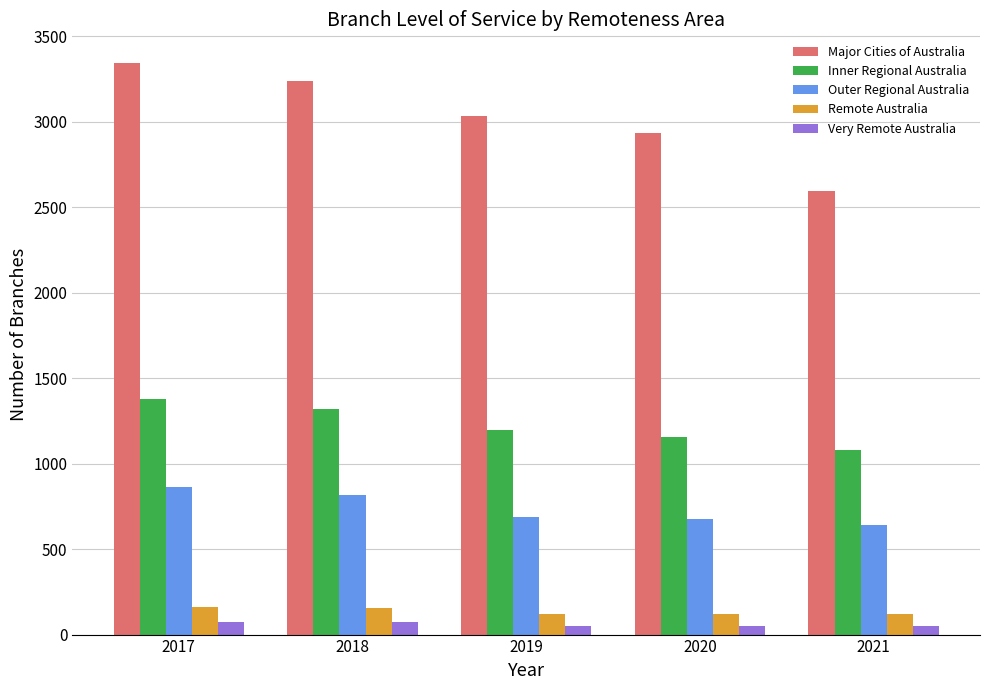

Which series changed the most between 2019 and 2021?

Major Cities of Australia